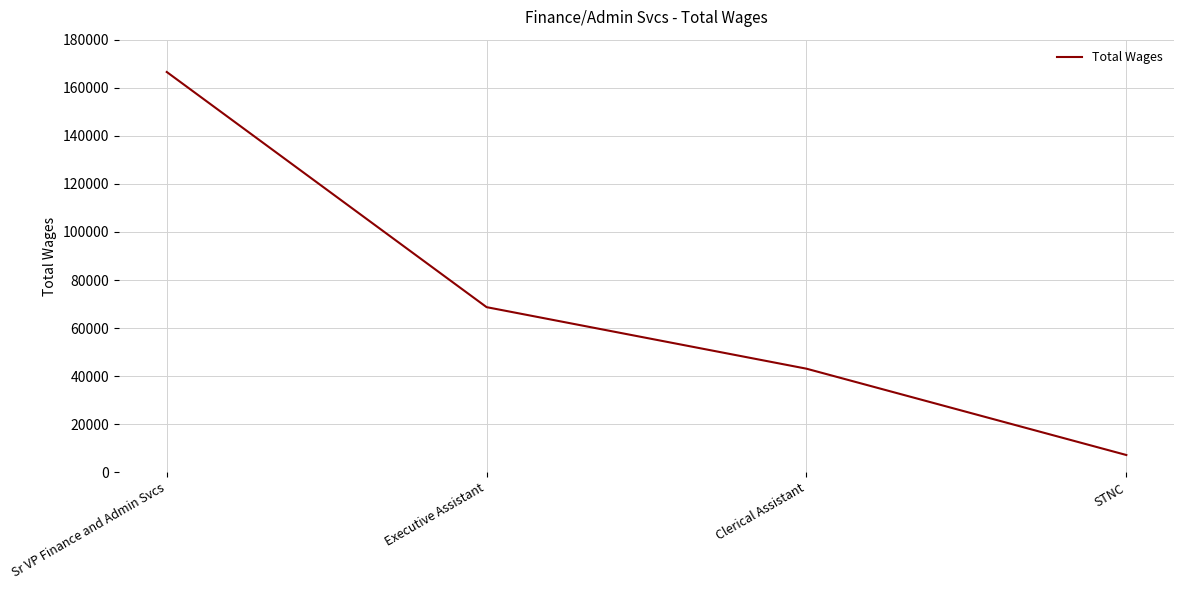

What position from the right is Executive Assistant?

3